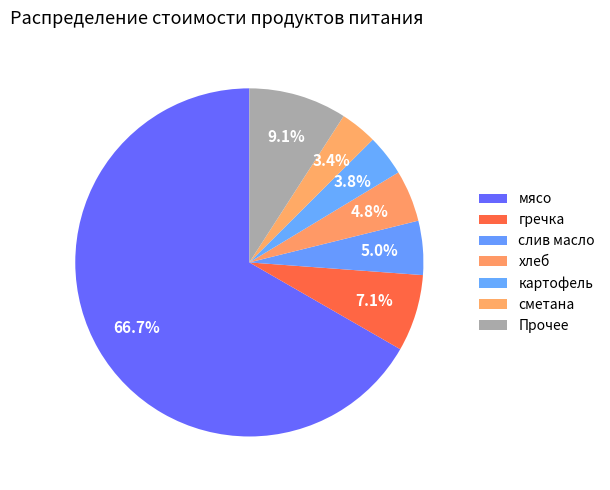

Count the number of slices in the pie.

7